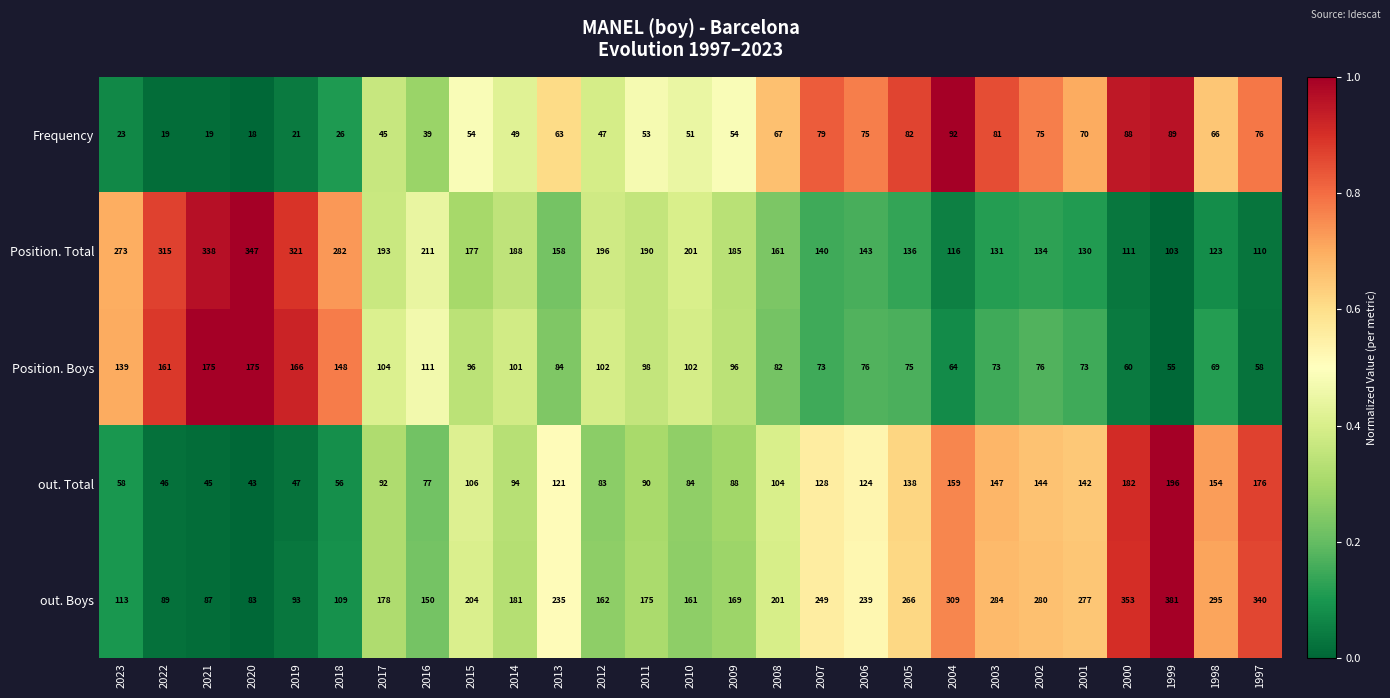

What is the sum of all Frequency values?

1521